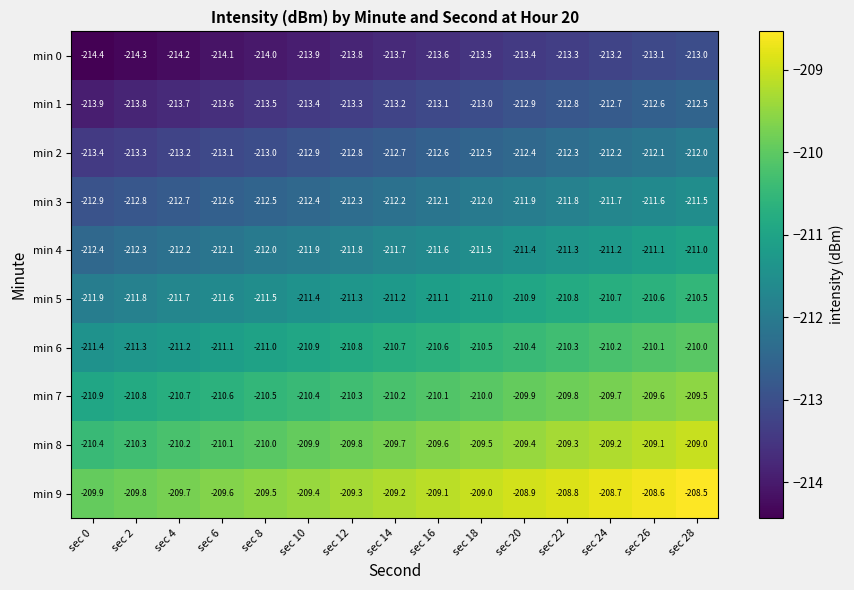

What is the average value of the min 1 series?

-213.2